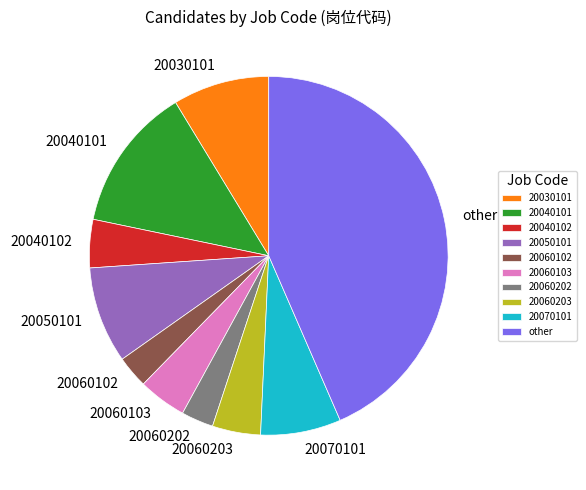

Do 20060103 and 20040101 together represent more than half of the pie?

No